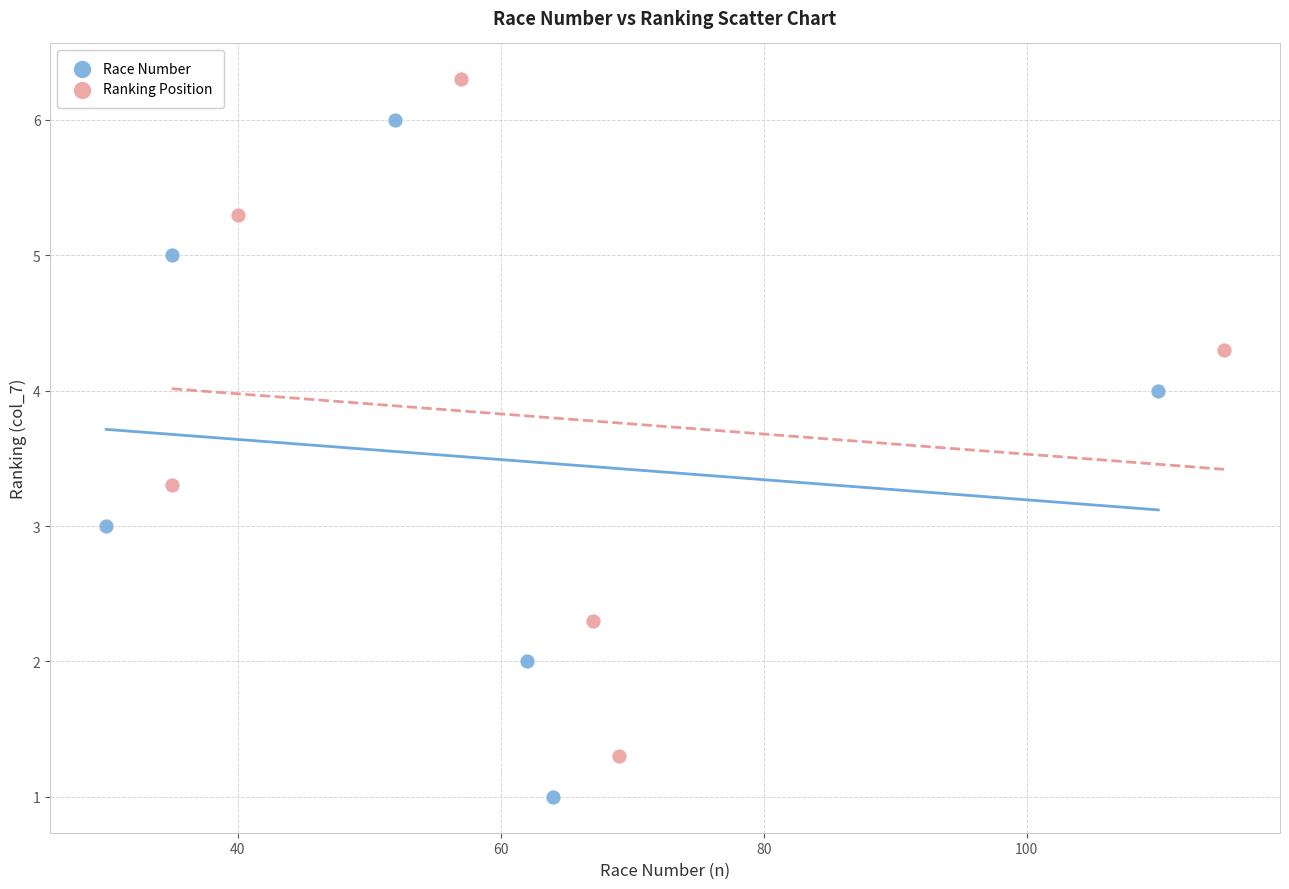

Which series reaches the maximum Y coordinate?

Ranking Position